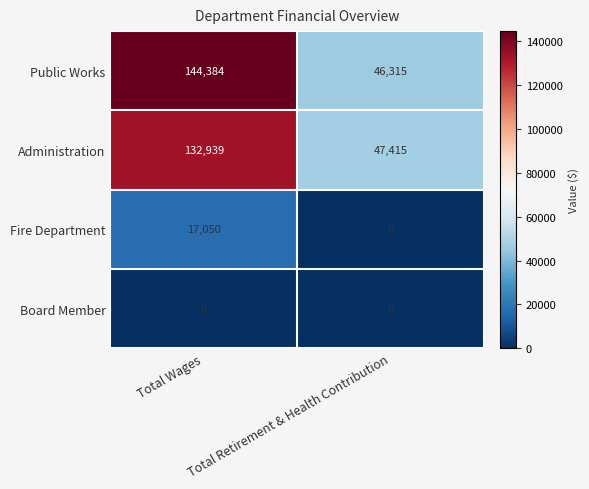

What value does the Public Works series have at Total Retirement & Health Contribution?

46315